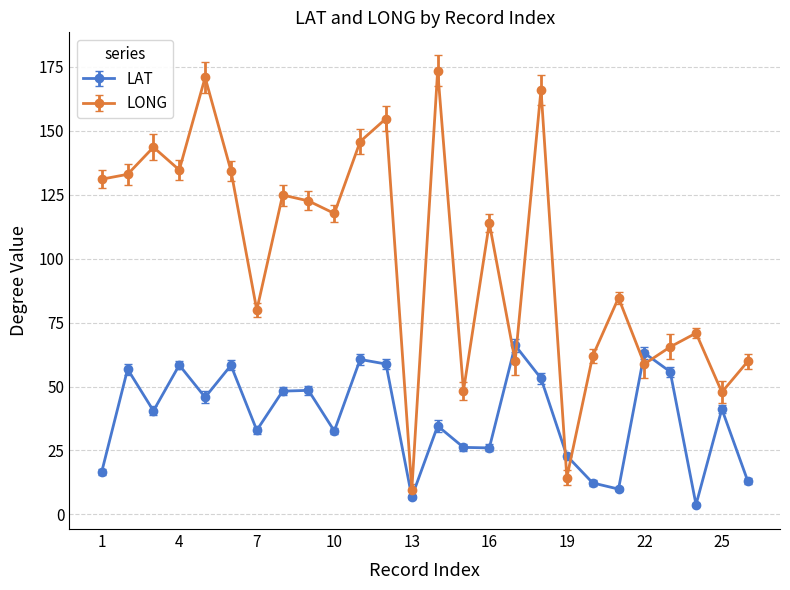

True or false: LONG and LAT intersect in this chart.

True